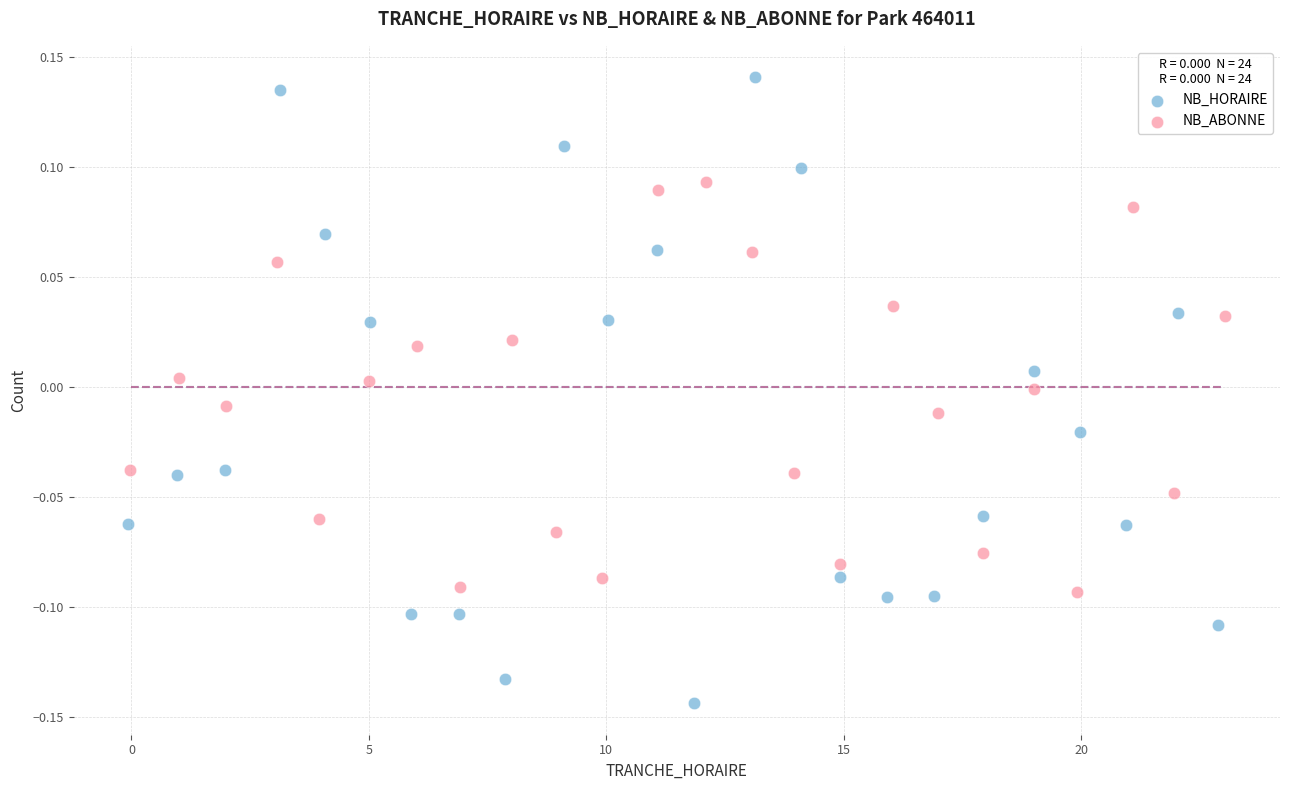

Which series reaches the maximum Y coordinate?

NB_HORAIRE